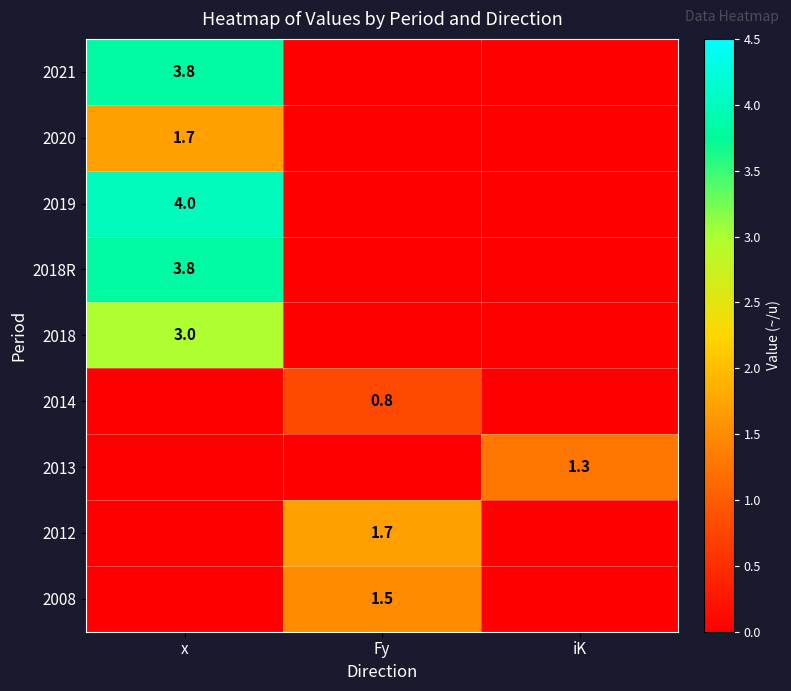

Is it true that 2014 equals 1.4 at Fy?

False